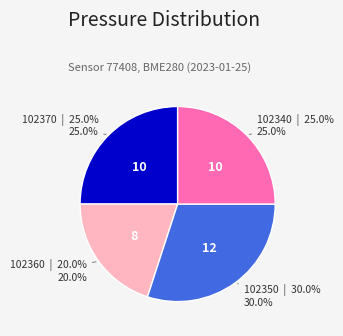

Is there any slice that represents more than half of the pie?

No